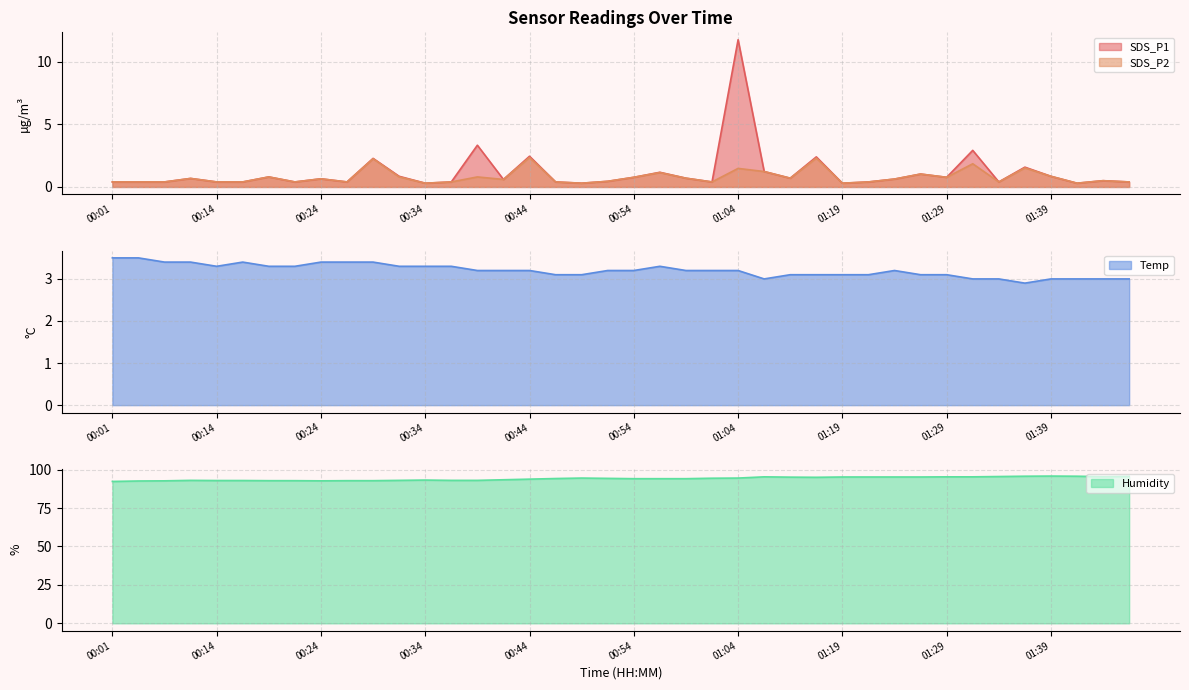

Between 01:47 and 00:44, which is larger?

00:44